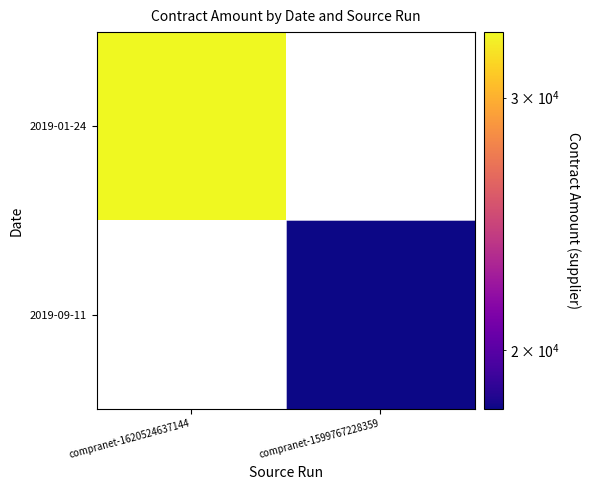

Is the value of 2019-09-11 at compranet-1599767228359 greater than the value of 2019-01-24 at compranet-1599767228359?

No